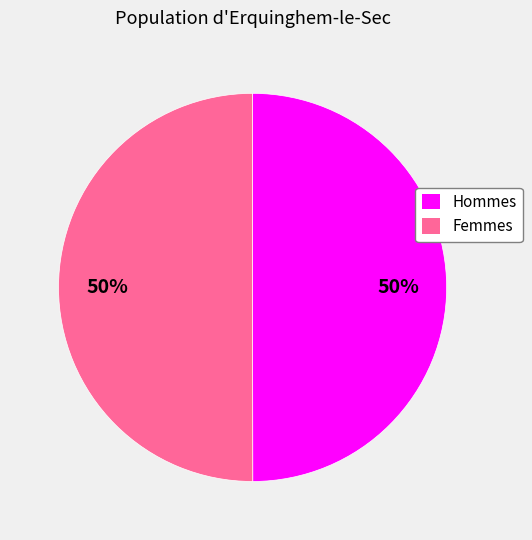

Count the number of slices in the pie.

2